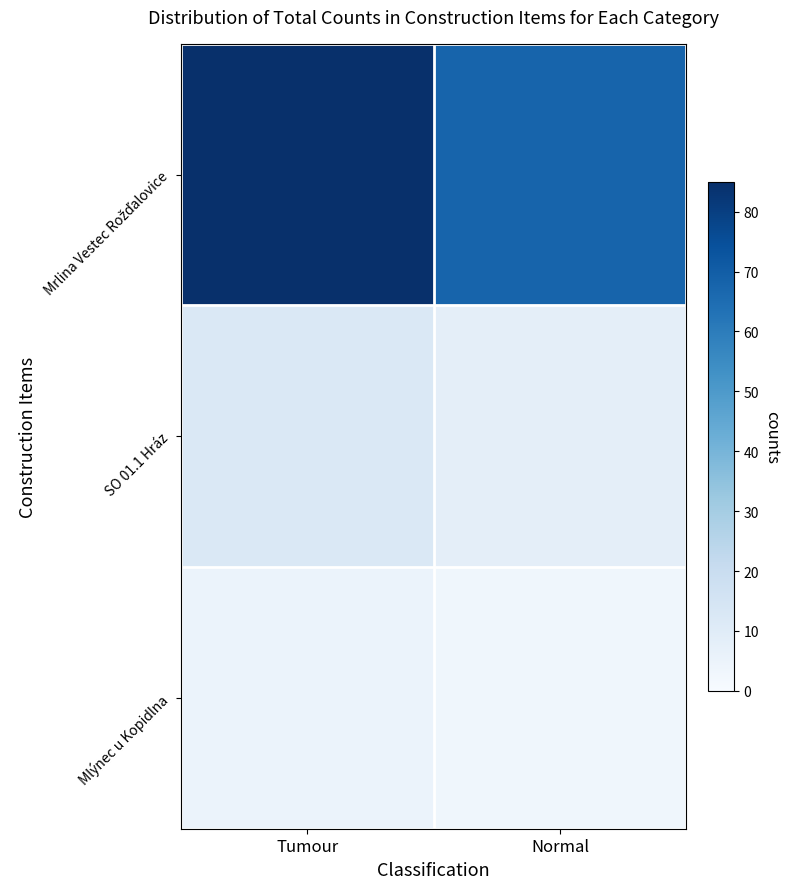

Which series has the largest range (max minus min)?

Mrlina Vestec Rožďalovice